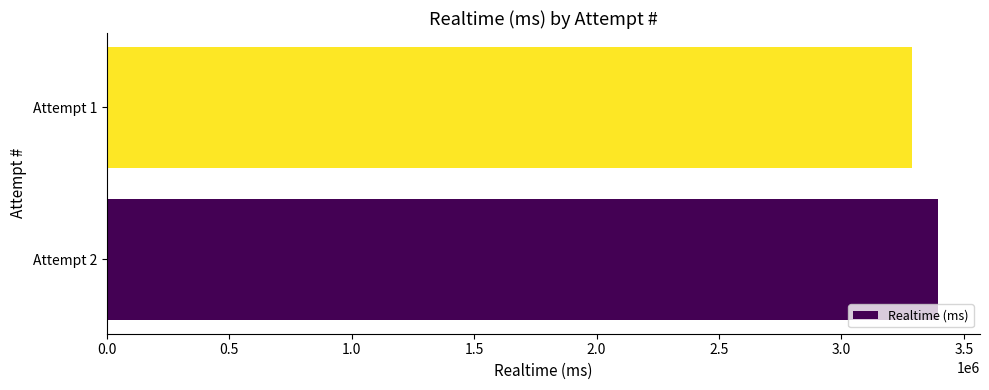

Is it true that the value at Attempt 2 is 733676?

False